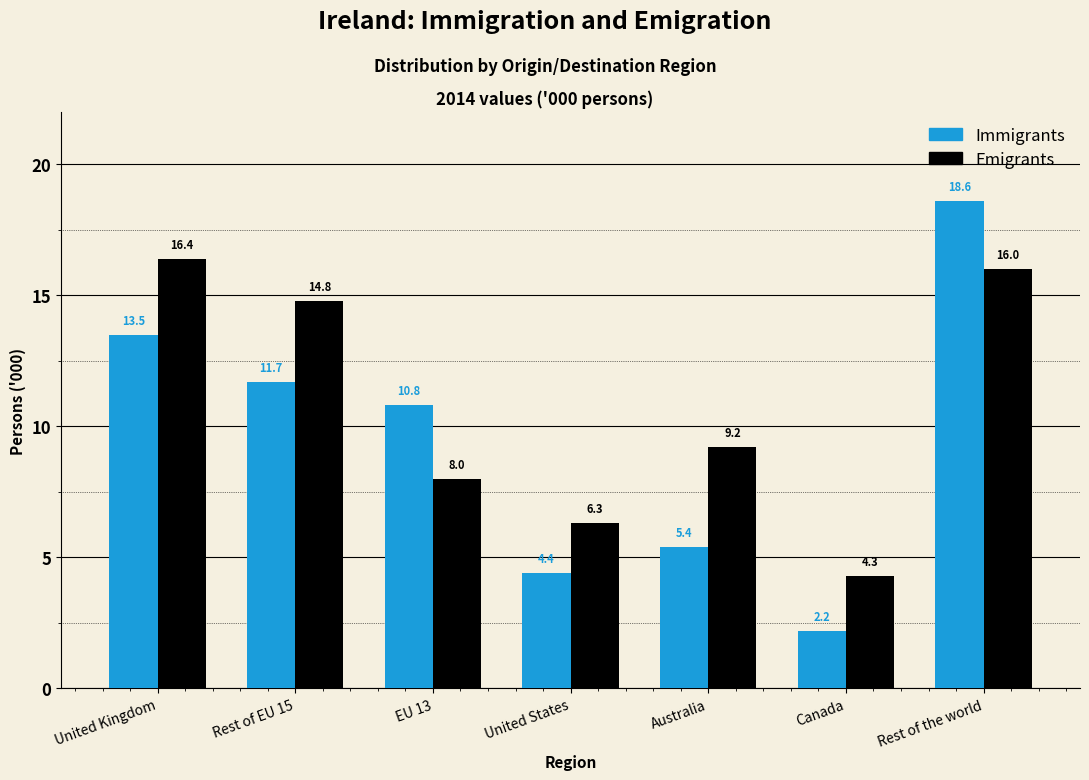

Reading left to right, extract all data points from this chart.

Immigrants: 13.5	11.7	10.8	4.4	5.4	2.2	18.6
Emigrants: 16.4	14.8	8.0	6.3	9.2	4.3	16.0